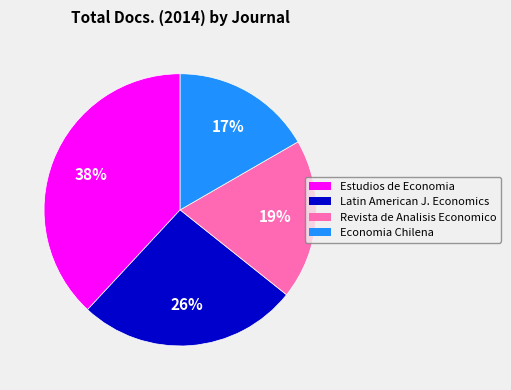

To the nearest percent, what is the average slice percentage?

25%